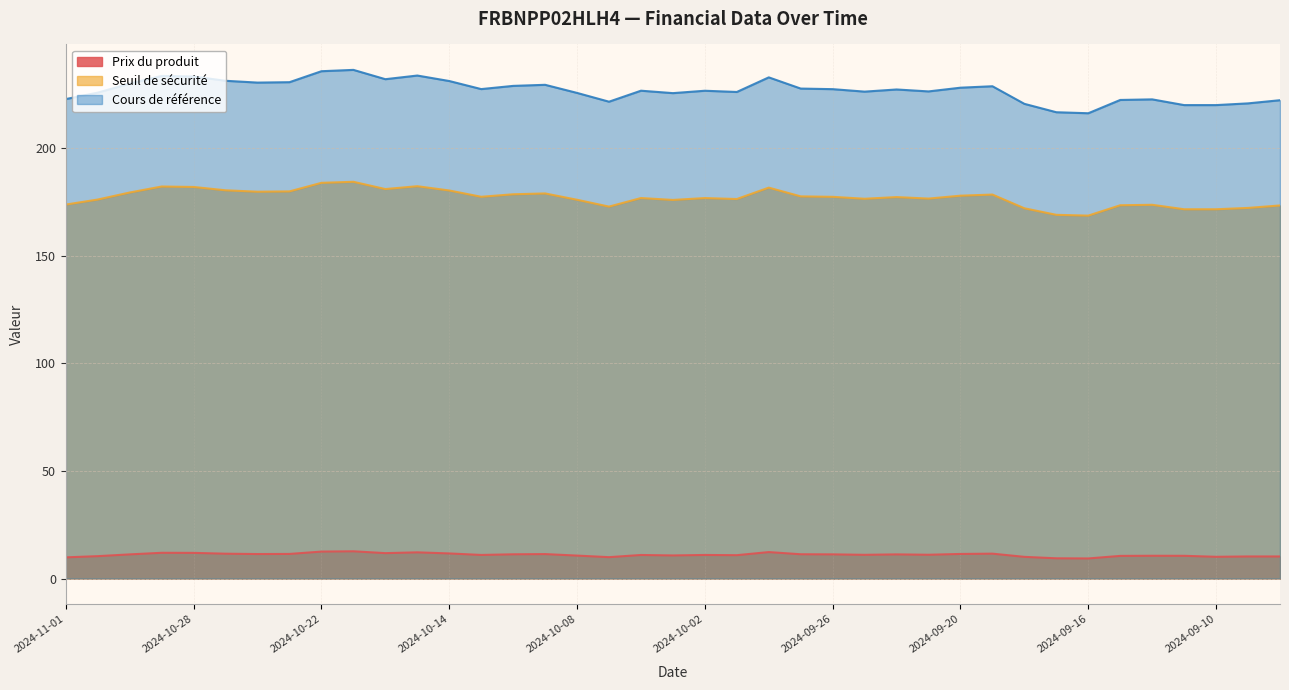

Reading left to right, list all the values displayed in this chart.

Prix du produit: 9.9	10.4	11.2	12.0	11.9	11.6	11.4	11.4	12.5	12.7	11.8	12.2	11.7	11.0	11.3	11.4	10.7	9.9	11.0	10.8	11.0	10.9	12.3	11.3	11.2	11.0	11.2	11.1	11.4	11.6	10.1	9.4	9.3	10.5	10.6	10.6	10.1	10.3	10.3
Seuil de sécurité: 173.9	176.2	179.5	182.3	182.1	180.5	179.8	180.0	184.0	184.5	181.1	182.4	180.4	177.5	178.7	179.0	176.1	172.9	176.9	176.0	176.9	176.4	181.7	177.7	177.5	176.6	177.3	176.6	178.0	178.5	172.1	169.1	168.7	173.6	173.8	171.7	171.7	172.3	173.5
Cours de référence: 222.9	225.9	230.1	233.7	233.4	231.4	230.6	230.8	235.9	236.5	232.2	233.8	231.3	227.6	229.0	229.5	225.8	221.7	226.8	225.7	226.8	226.2	233.0	227.8	227.5	226.4	227.4	226.5	228.2	228.9	220.7	216.8	216.3	222.5	222.8	220.1	220.1	220.9	222.4